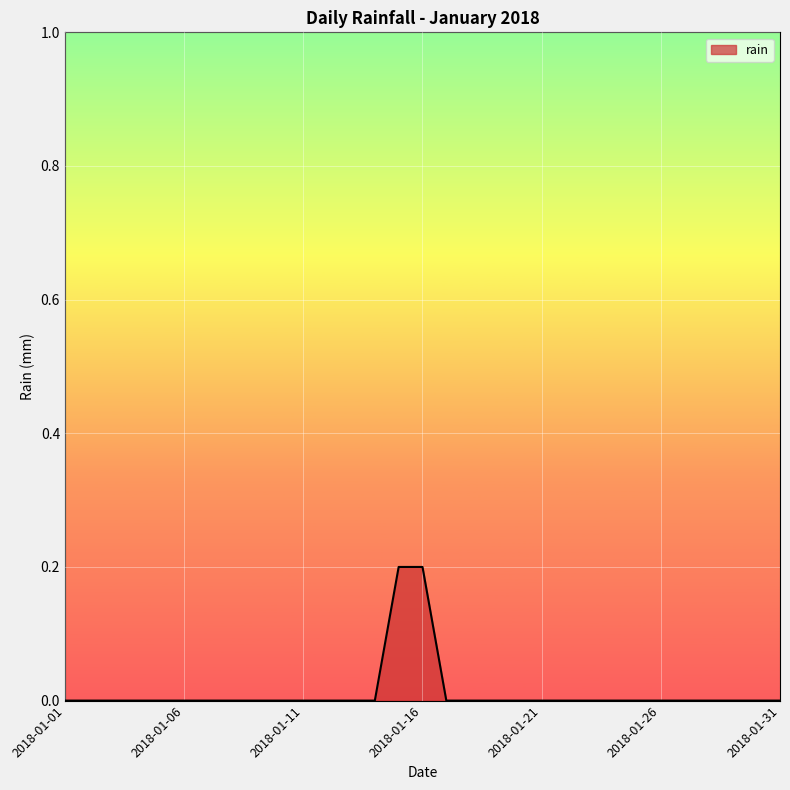

Reading right to left, transcribe all the data shown in this chart.

0.0	0.0	0.0	0.0	0.0	0.0	0.0	0.0	0.0	0.0	0.0	0.0	0.0	0.0	0.0	0.2	0.2	0.0	0.0	0.0	0.0	0.0	0.0	0.0	0.0	0.0	0.0	0.0	0.0	0.0	0.0